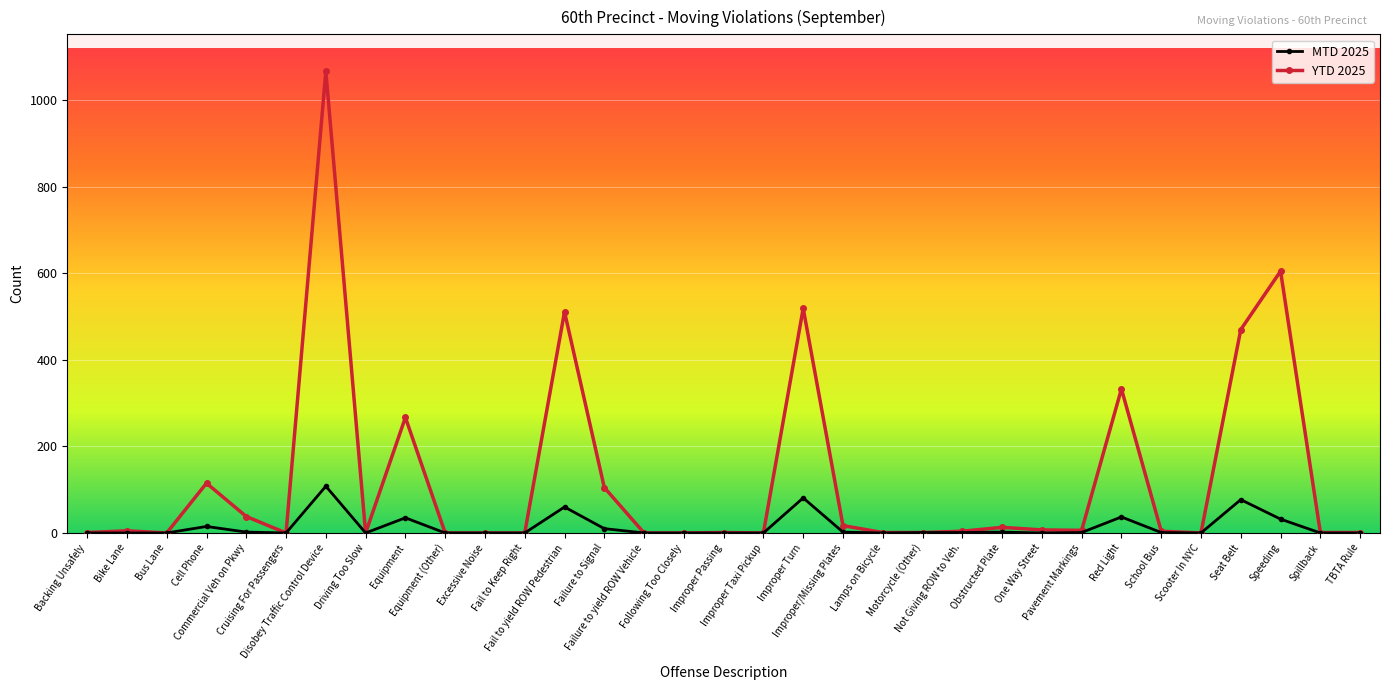

List the series in order of their overall mean, highest first.

YTD 2025, MTD 2025